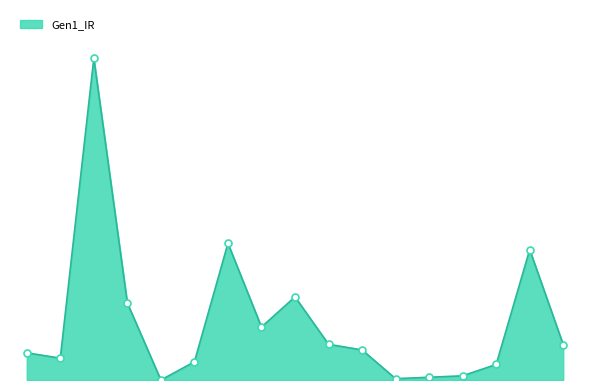

Does the chart have visible grid lines?

No